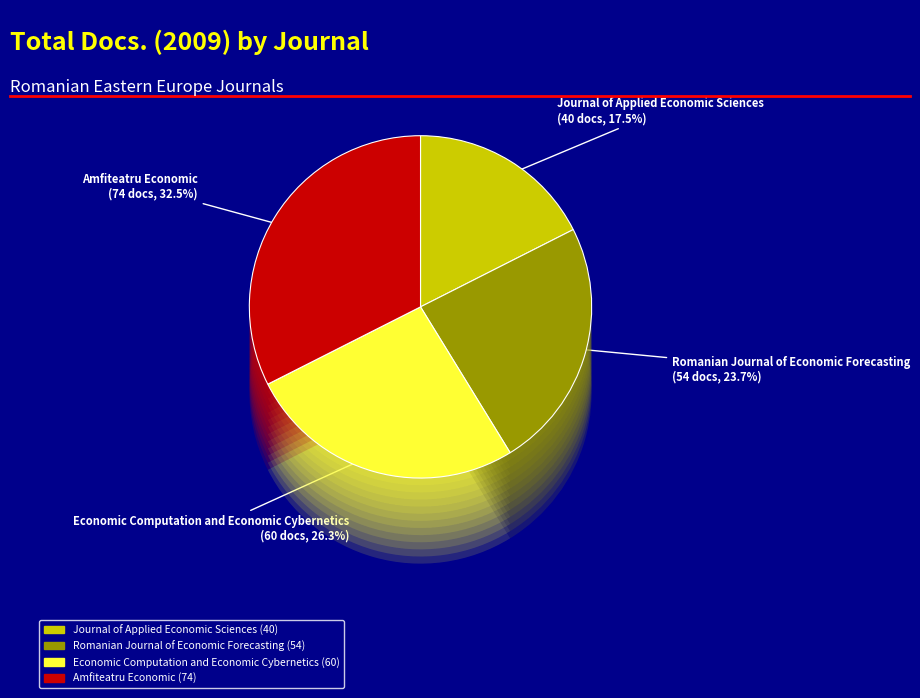

The Journal of Applied Economic Sciences slice represents 18% of the pie. True or false?

True